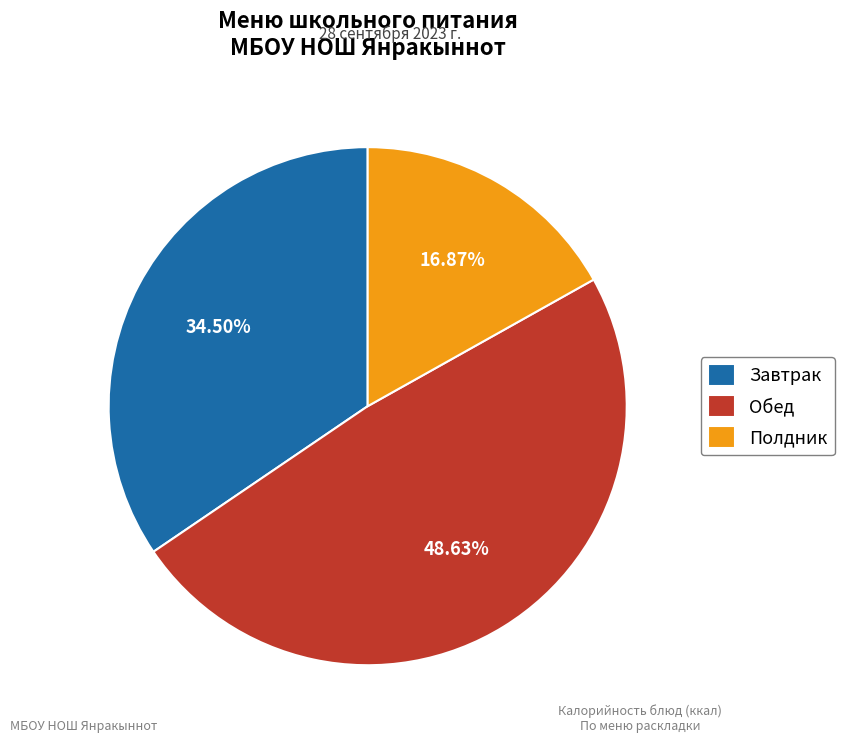

Which slice is the smallest?

Полдник